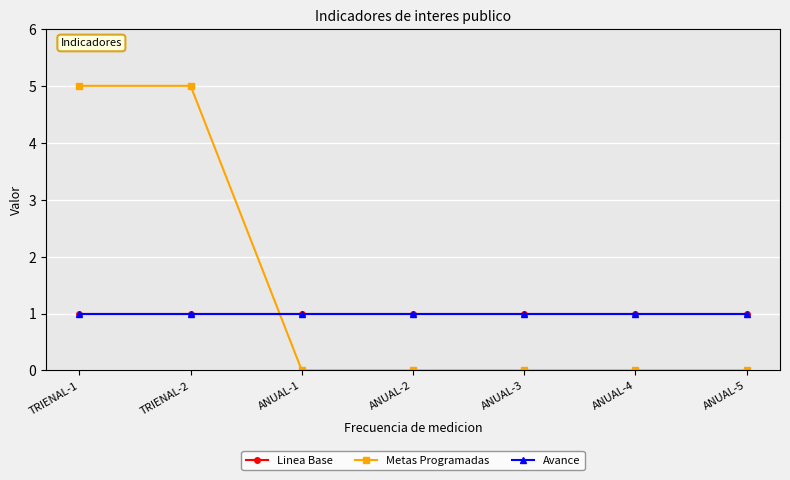

Between TRIENAL-1 and ANUAL-5, which series saw the biggest shift?

Metas Programadas